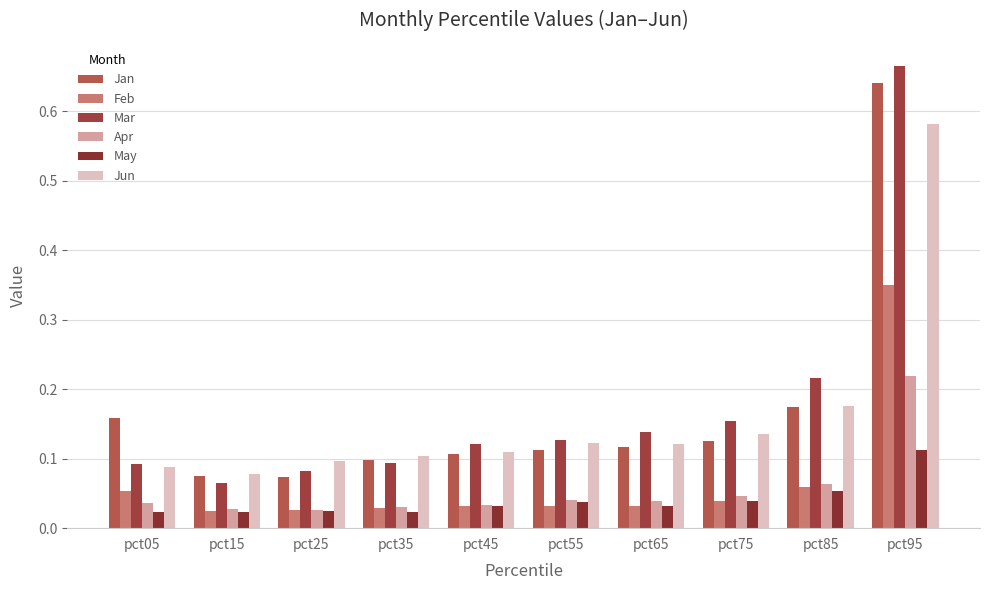

What is the greatest value displayed?

0.7